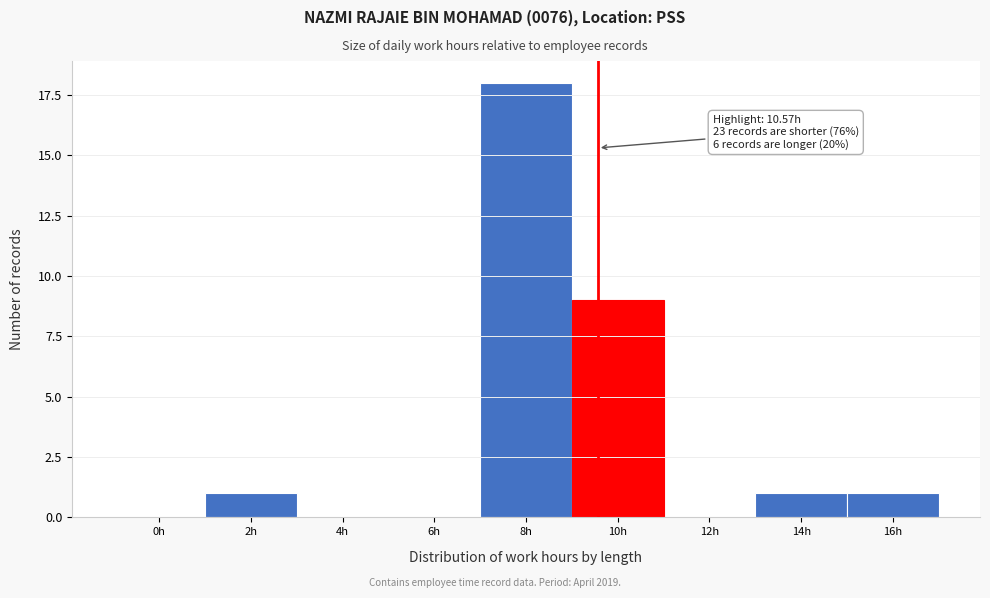

Reading left to right, extract all data points from this chart.

0h=0	2h=1	4h=0	6h=0	8h=18	10h=9	12h=0	14h=1	16h=1